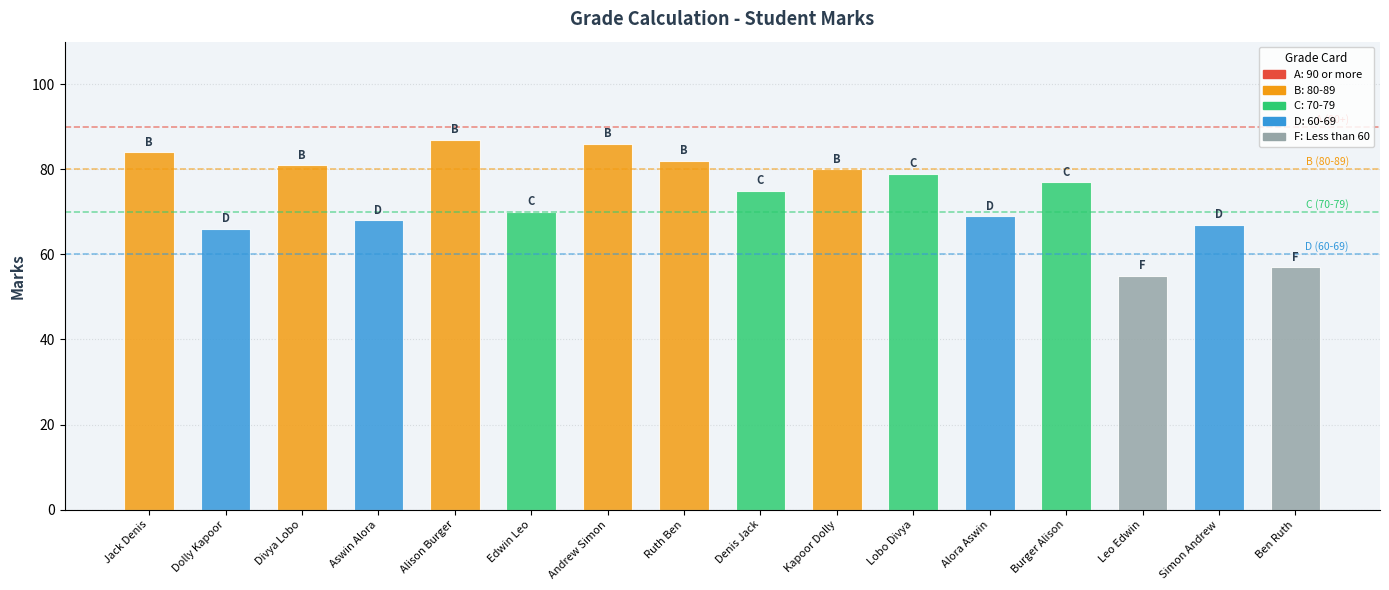

What value does the data have at Ben Ruth?

57